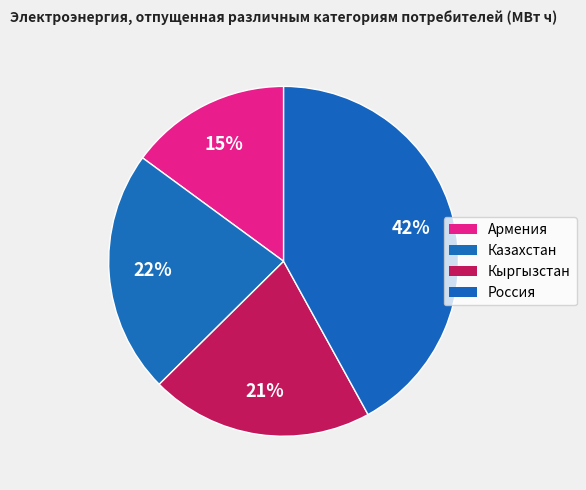

Rank the categories by value from highest to lowest.

Россия, Казахстан, Кыргызстан, Армения